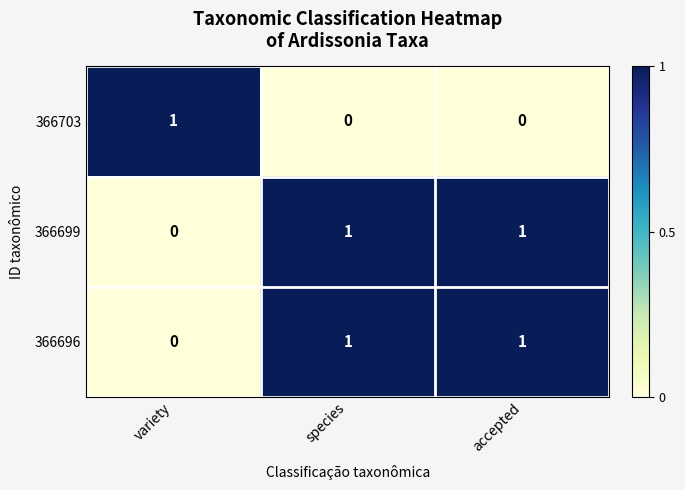

What is the total value across all series at species?

2